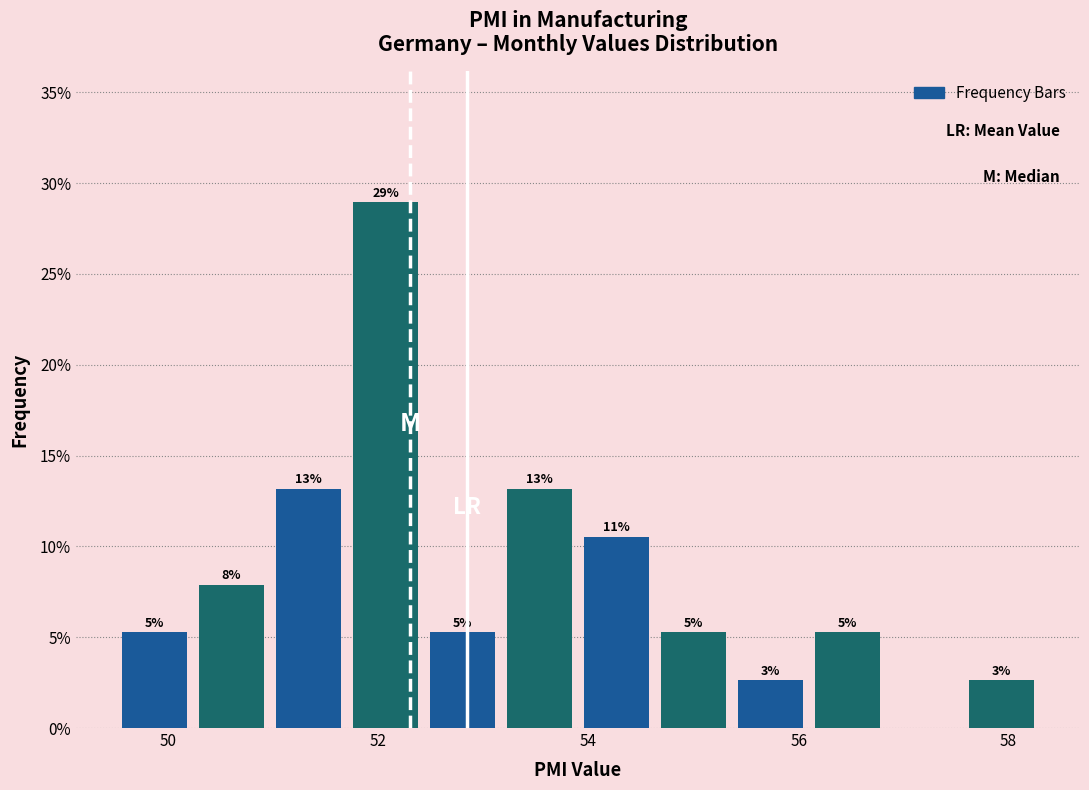

Around what value on the x-axis is the tallest bar? Give the approximate position of its centre, as read against the axis.

52.0